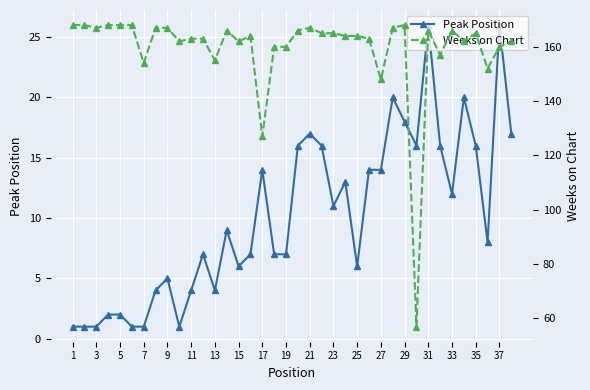

What is the difference between the second highest and minimum values in the Peak Position series?

25